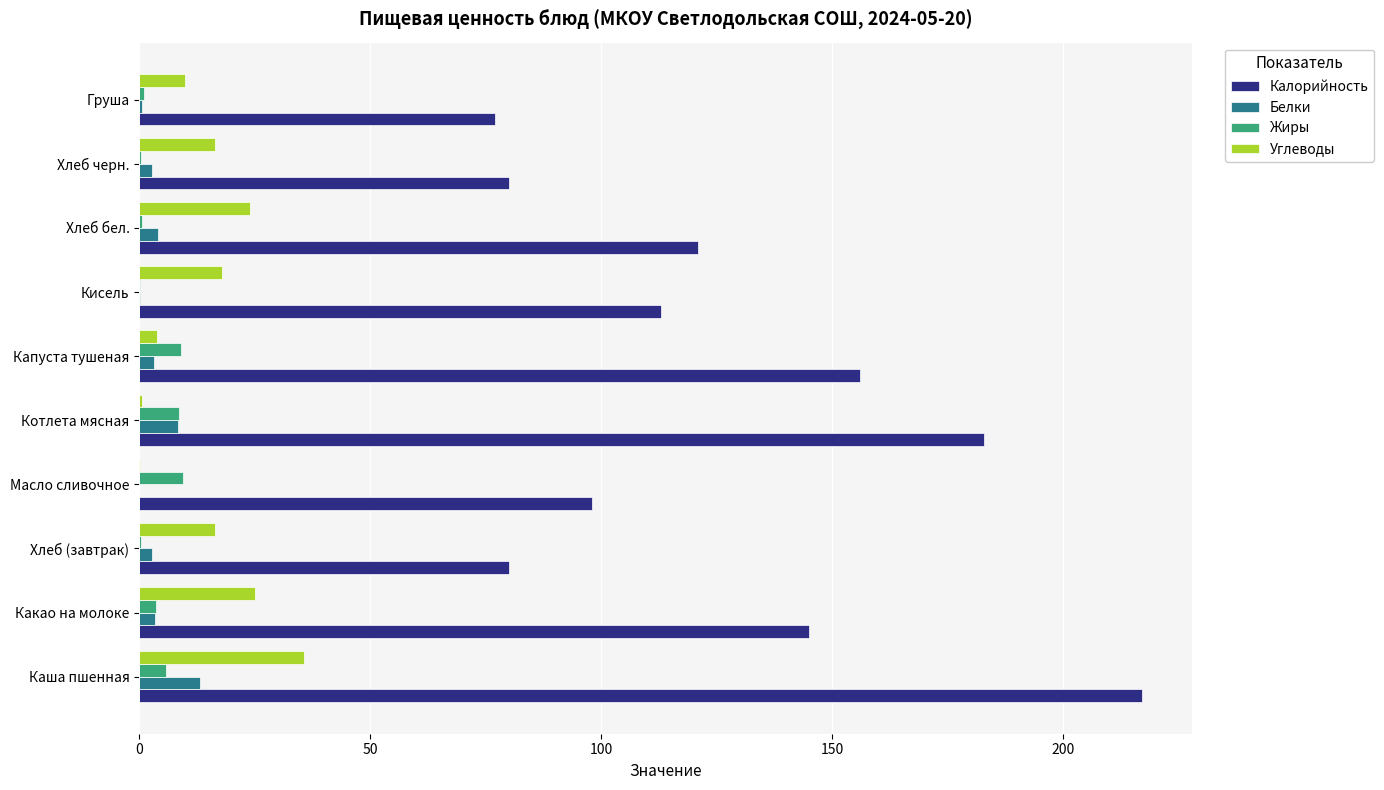

At which category does the chart reach its peak across all series?

Каша пшенная